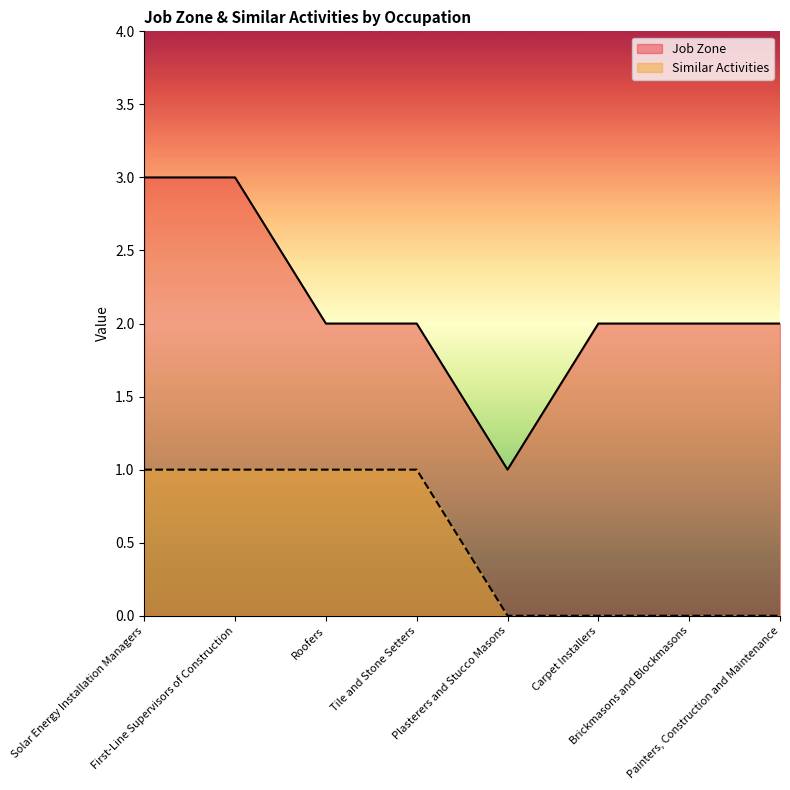

At which category is the sum across all series the highest?

Solar Energy Installation Managers